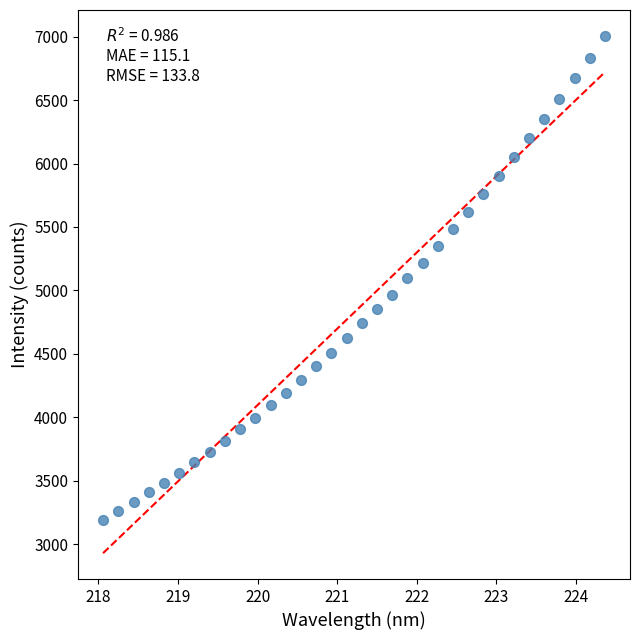

What is the range of X values (max minus min)?

6.3